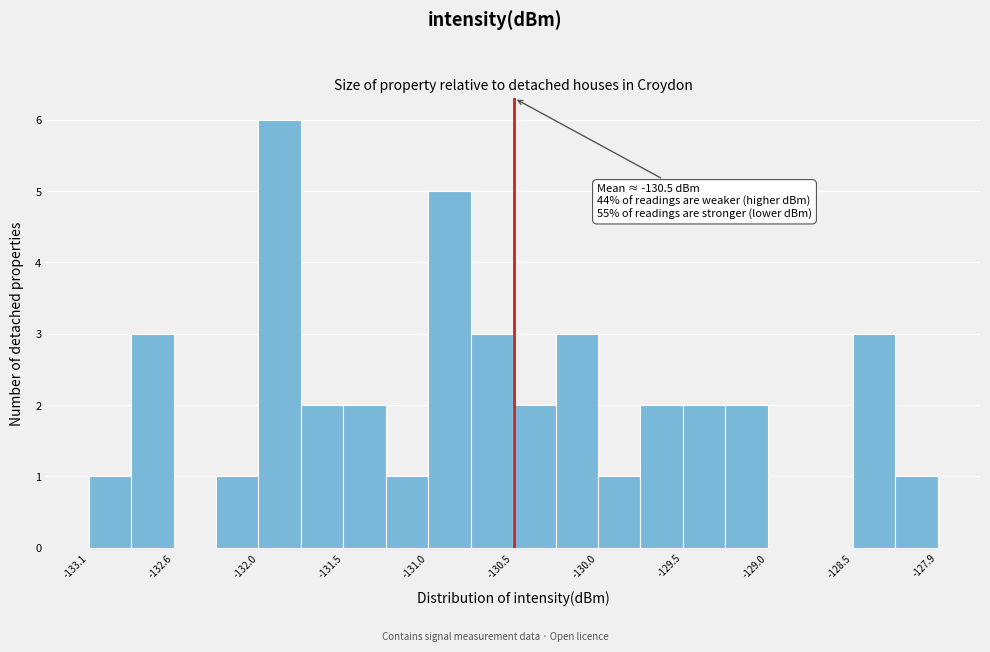

Read against the x-axis, roughly where is the centre of the tallest bar?

-131.9